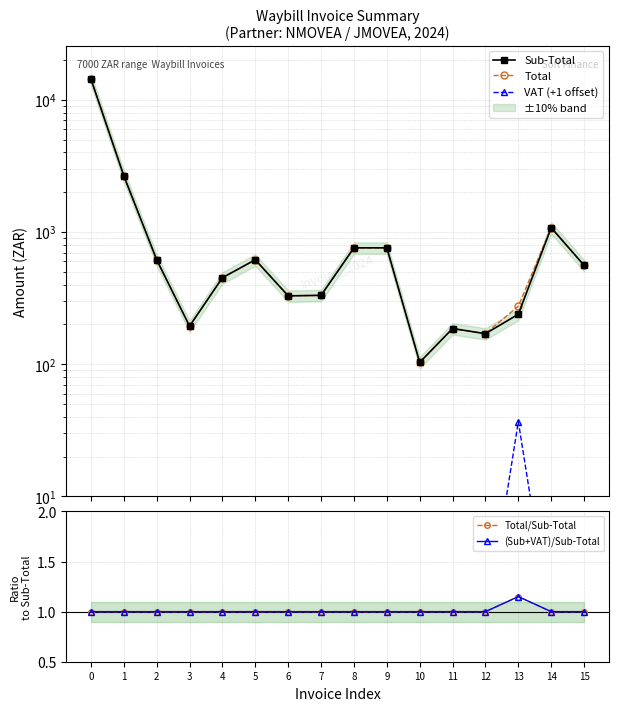

Is the value of Sub-Total at 15 greater than the value of Total at 12?

Yes